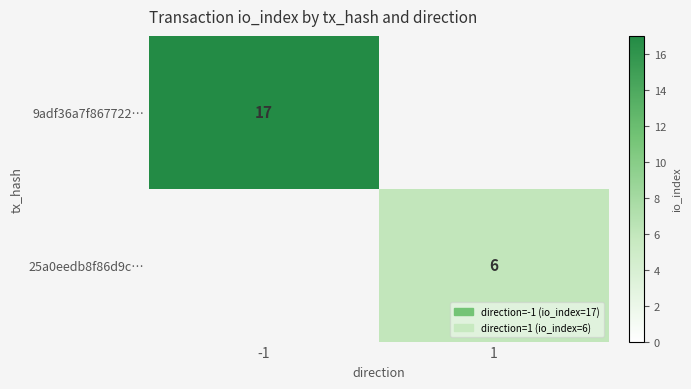

The value of 25a0eedb8f86d9c… at 1 is 8. True or false?

False